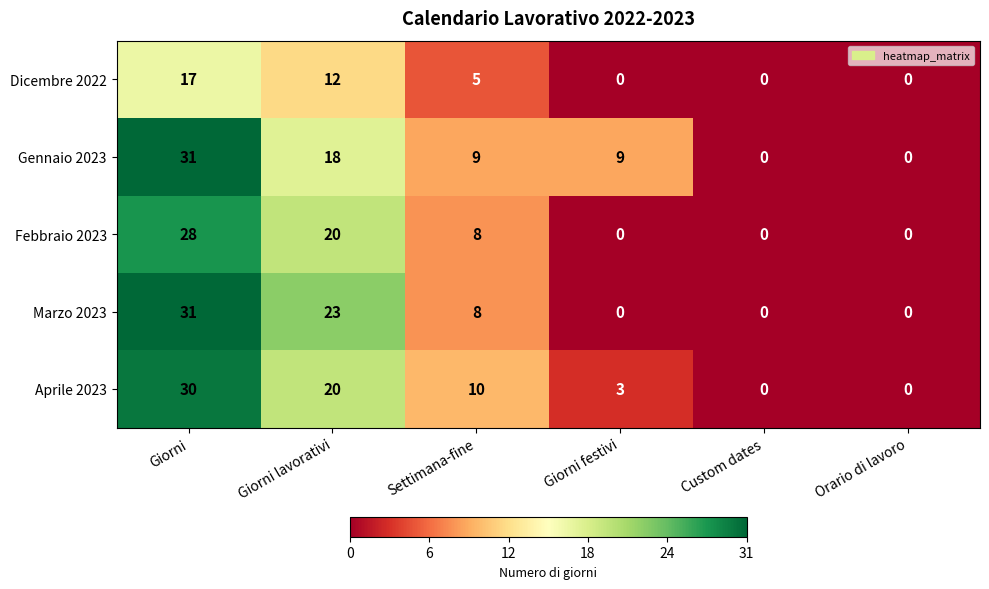

What is the average value of the Febbraio 2023 series?

9